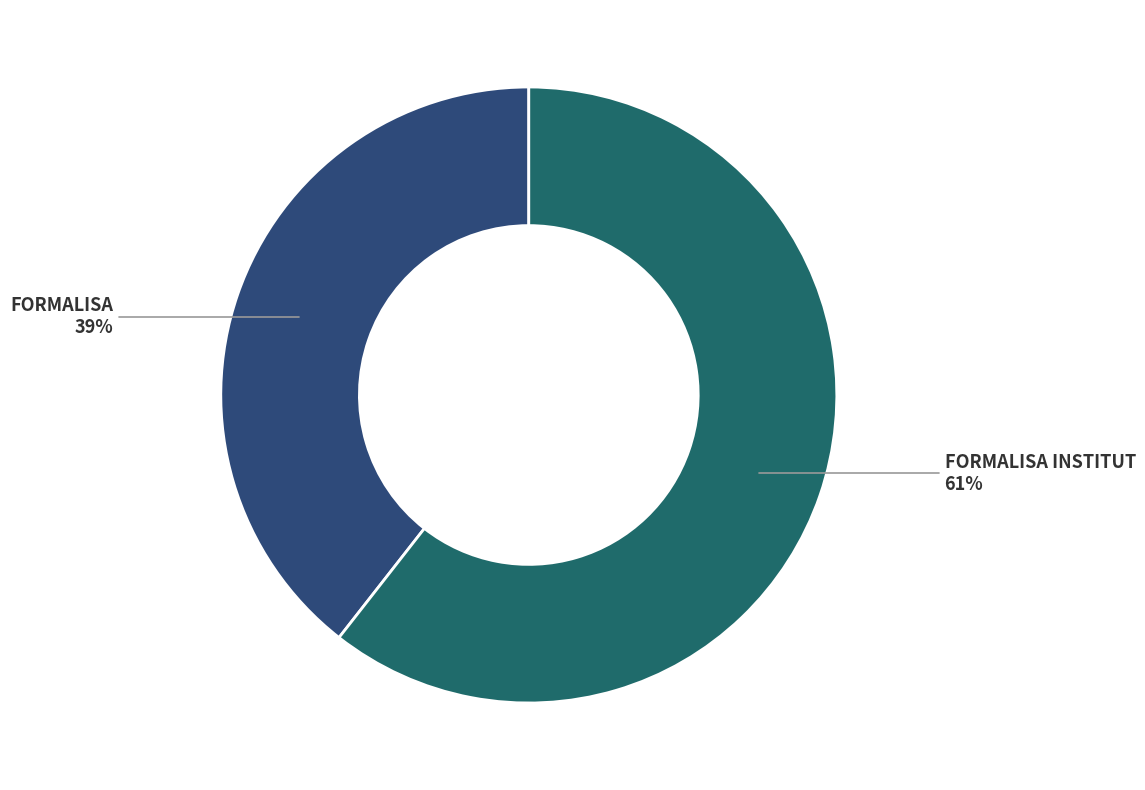

Which has a higher value, FORMALISA INSTITUT or FORMALISA?

FORMALISA INSTITUT